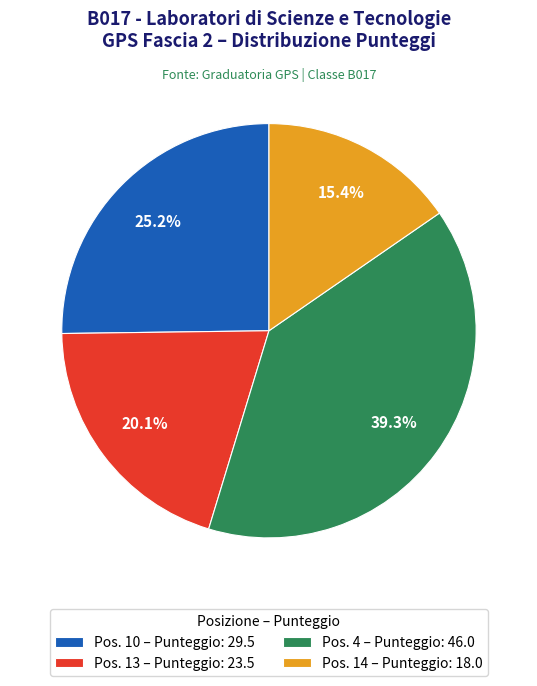

Which slice is the largest?

Pos. 4 – Punteggio: 46.0